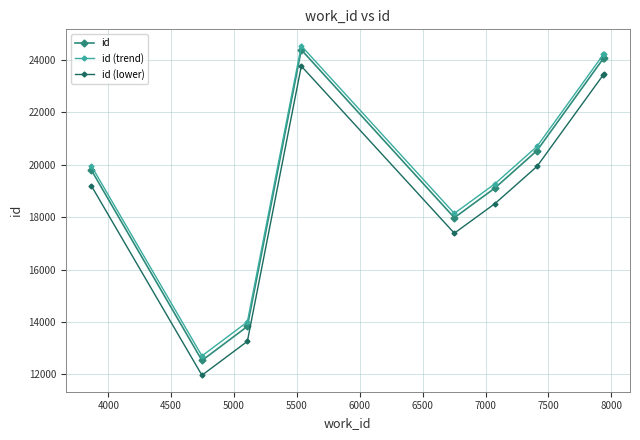

What is the difference between the maximum and second lowest values in the id (lower) series?

10499.2